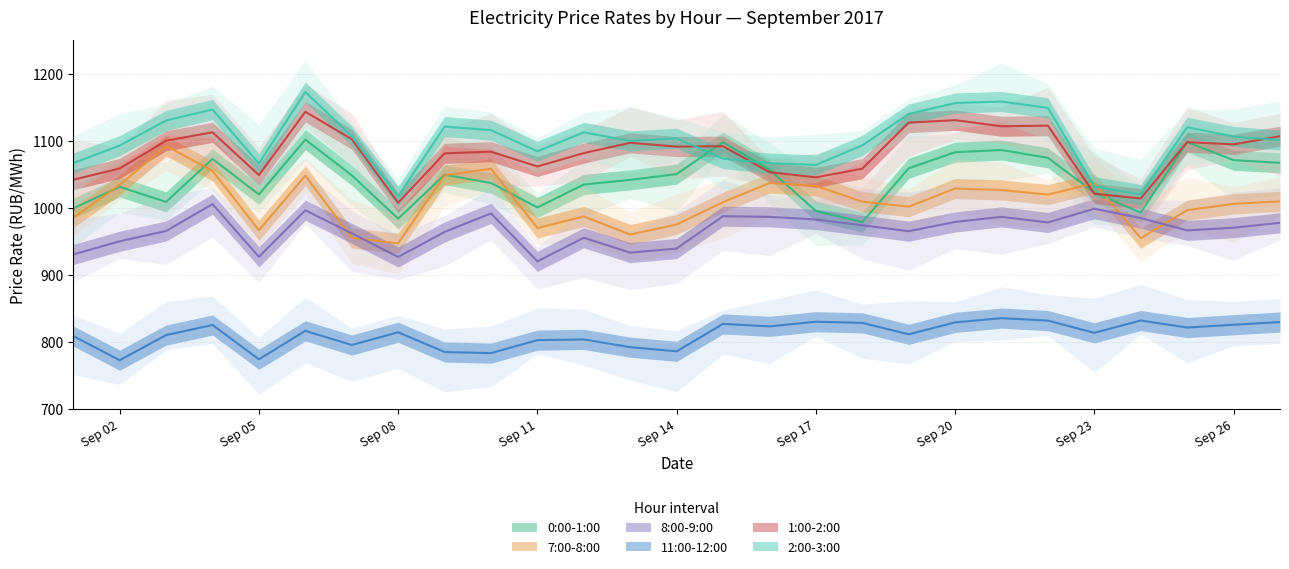

Is this an area chart (filled region under the line)?

No